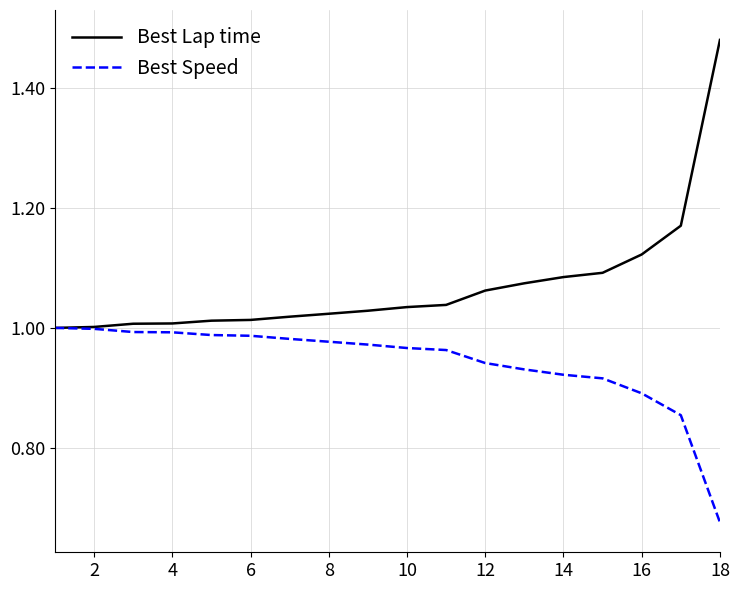

Rank the series by their average value, from highest to lowest.

Best Lap time, Best Speed